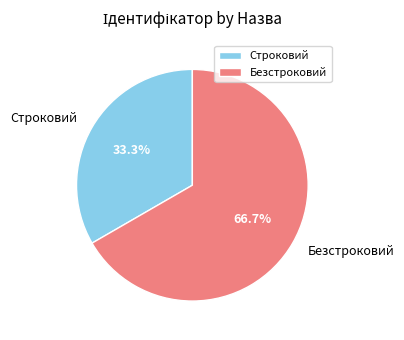

Combined, what portion of the pie is Строковий and Безстроковий?

100.0%